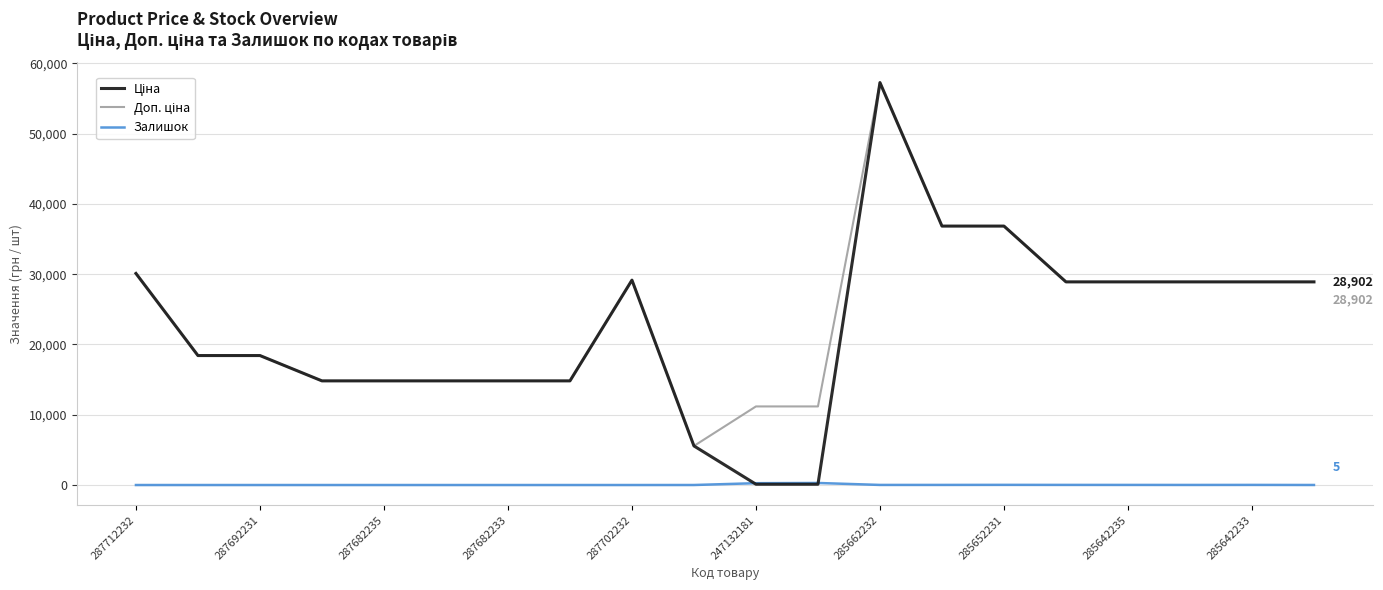

Does the chart display data point markers on the line(s)?

No